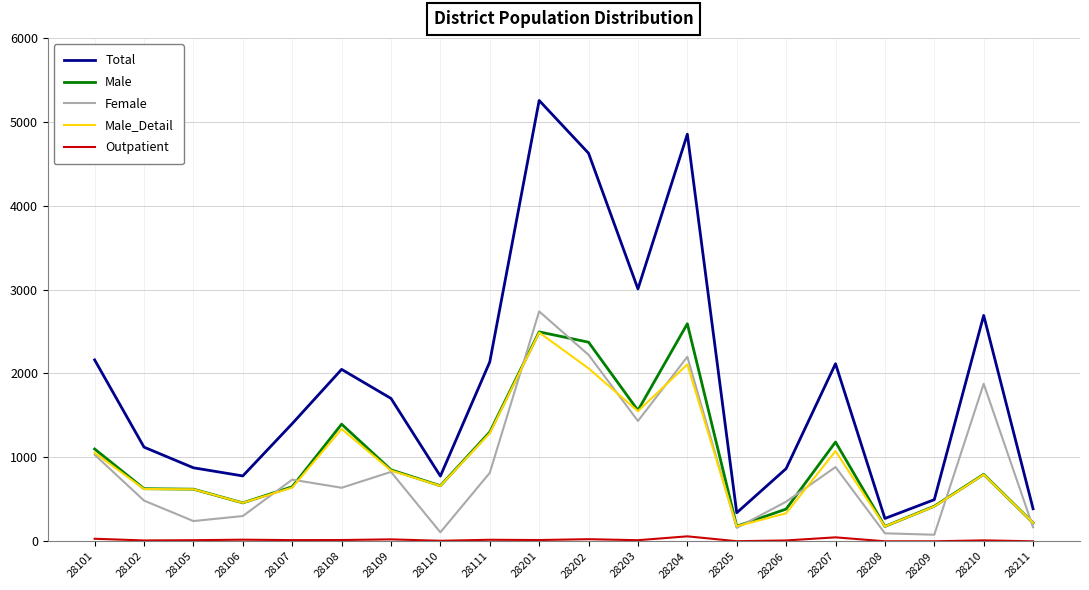

Which label corresponds to the largest value in the chart?

28201